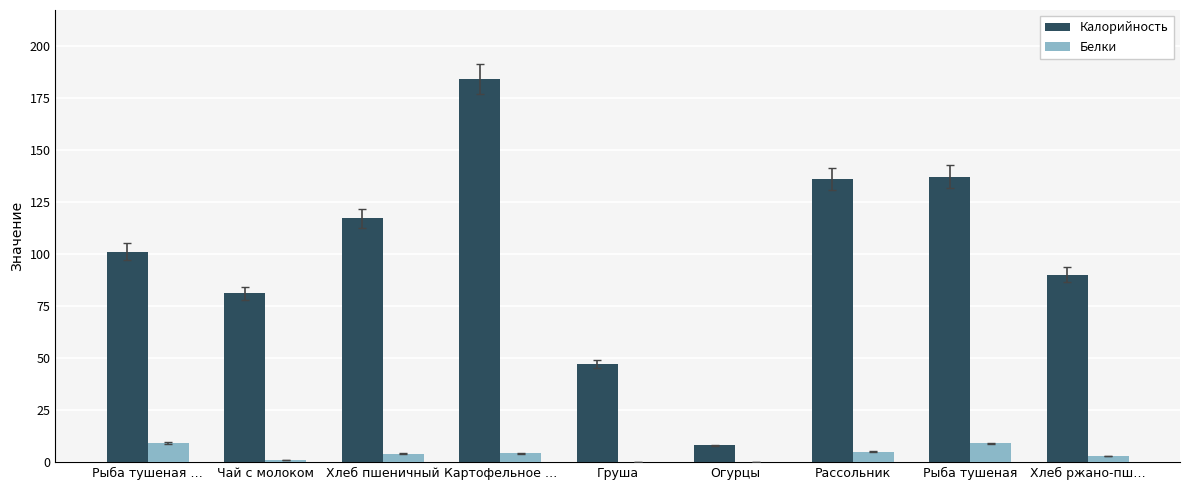

What is the total value across all series at Рыба тушеная?

146.0